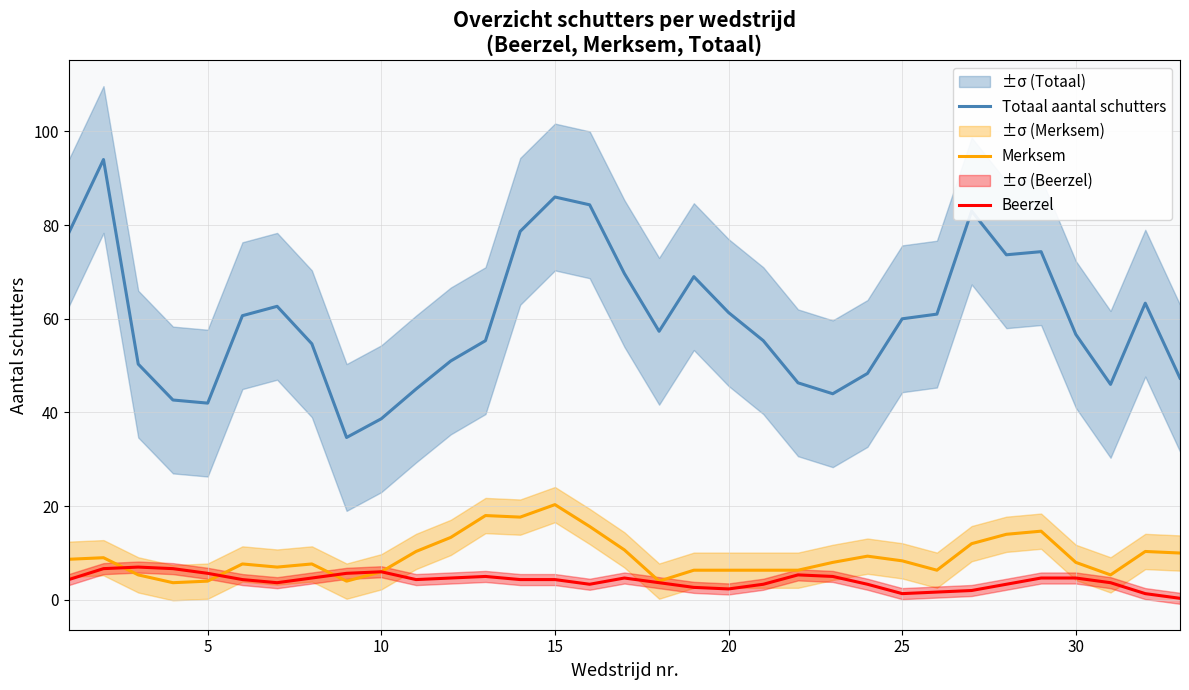

What are all the series names shown in the legend?

Totaal aantal schutters, Merksem, Beerzel